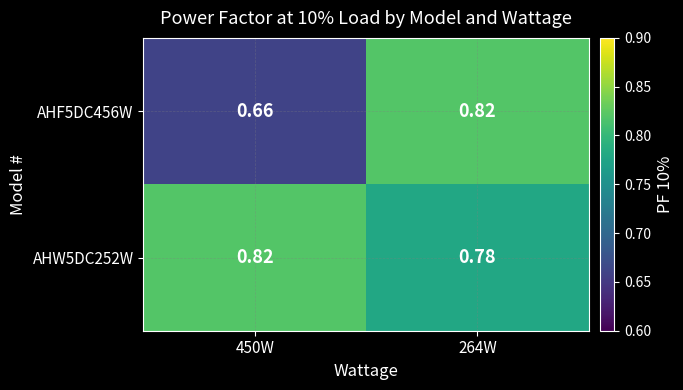

How many series are shown in this chart?

2